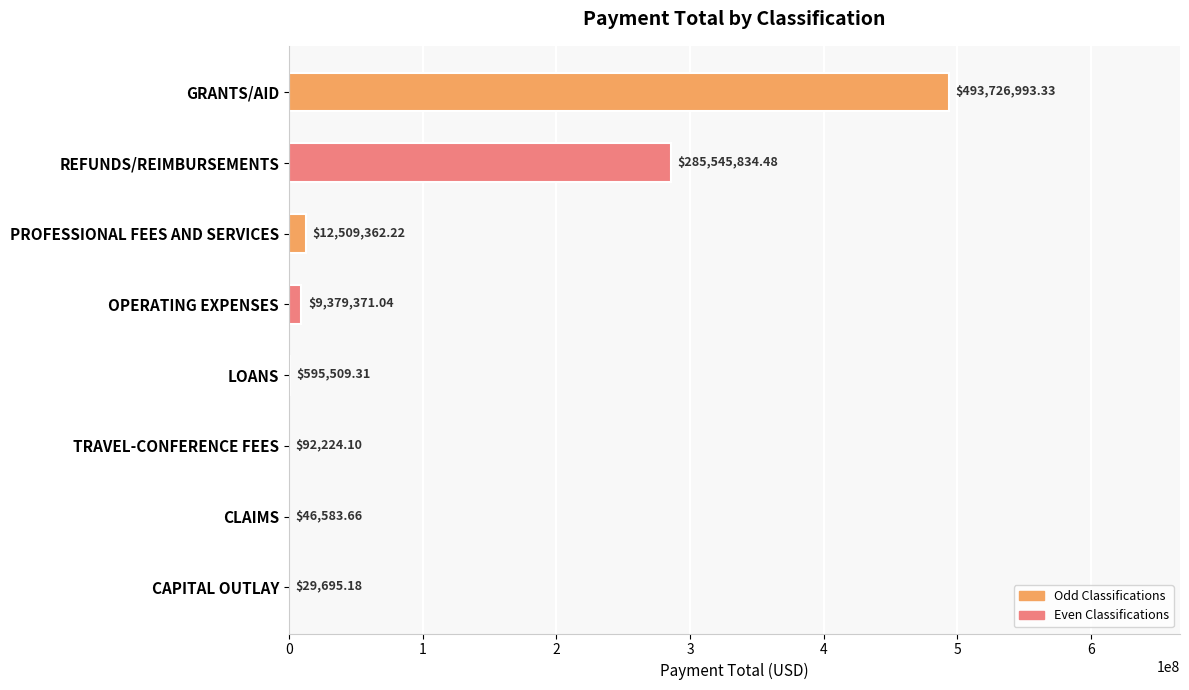

Approximately how many times larger is the value at LOANS compared to CAPITAL OUTLAY?

20.1